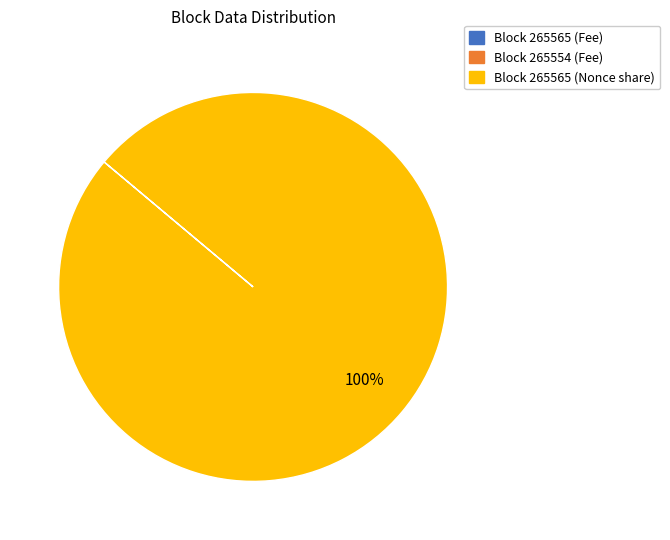

Is Block 265565 (Nonce share) the majority of the pie?

Yes